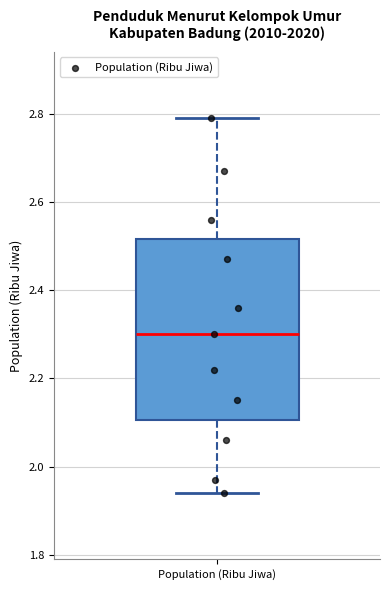

Where is the upper edge of the box for Population (Ribu Jiwa) on the y-axis? The values are not printed on the chart, so give them approximately, as read against the axis.

2.52